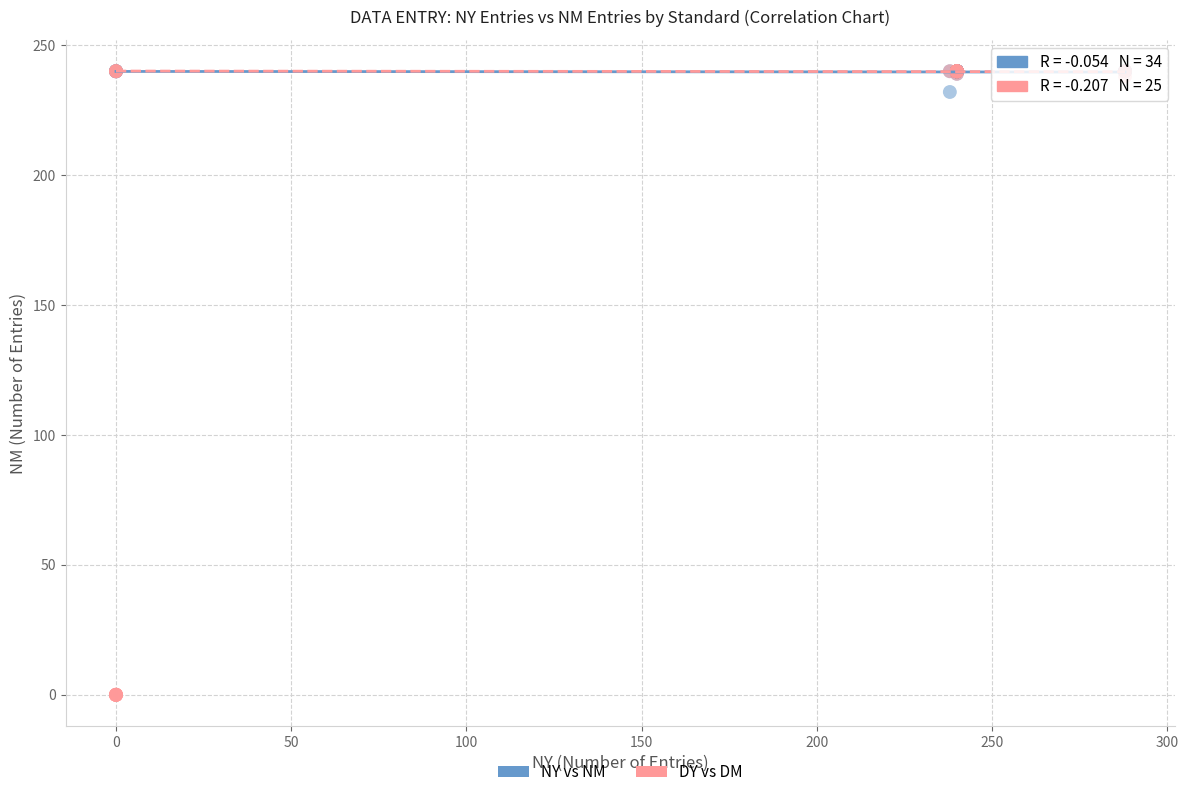

Which series has the widest spread of Y values?

DY vs DM